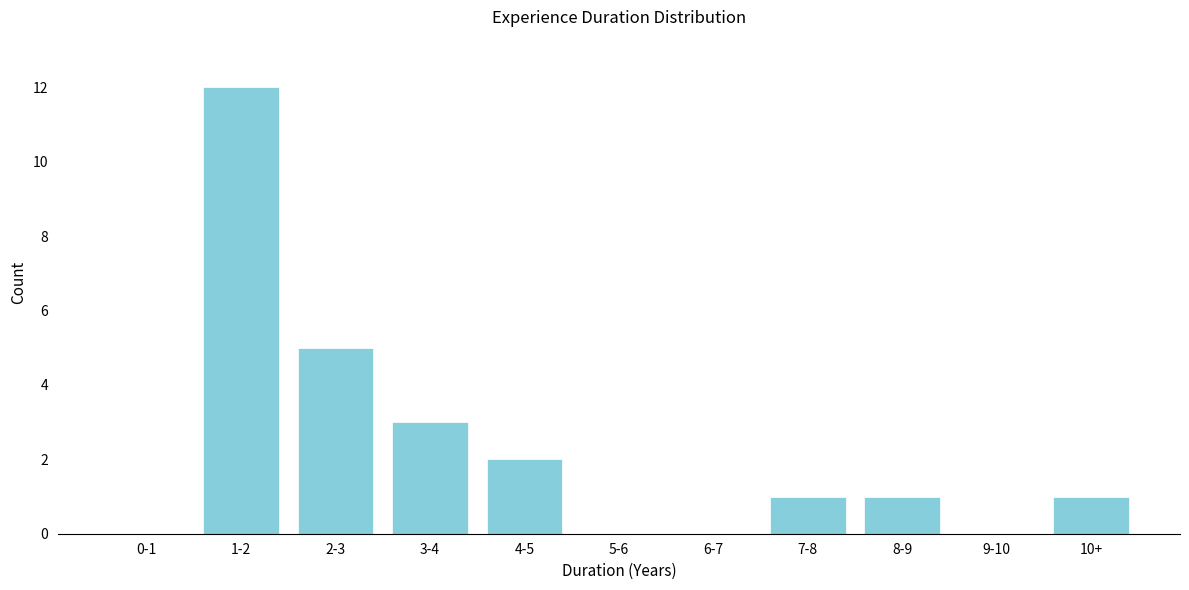

Reading right to left, list all the values displayed in this chart.

10+=1	9-10=0	8-9=1	7-8=1	6-7=0	5-6=0	4-5=2	3-4=3	2-3=5	1-2=12	0-1=0